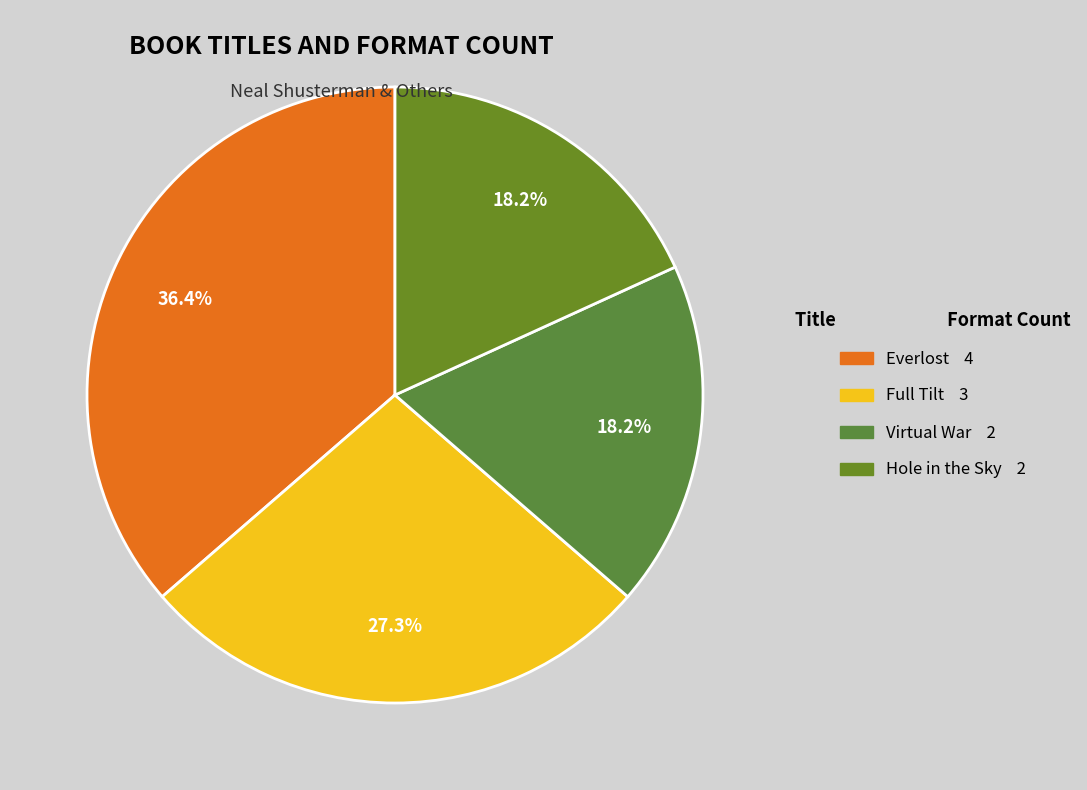

Which category has the smallest portion of the pie?

Virtual War